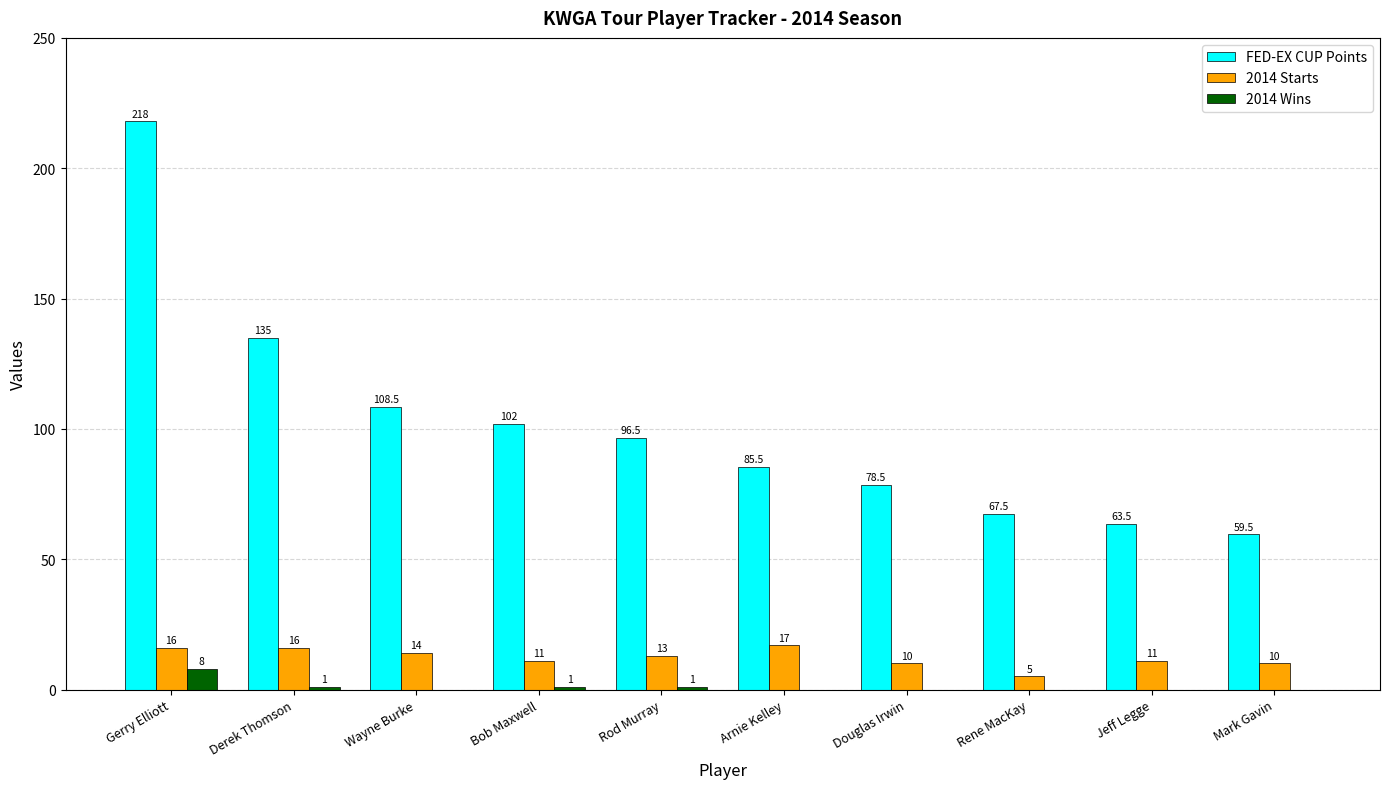

At which category is the sum across all series the highest?

Gerry Elliott